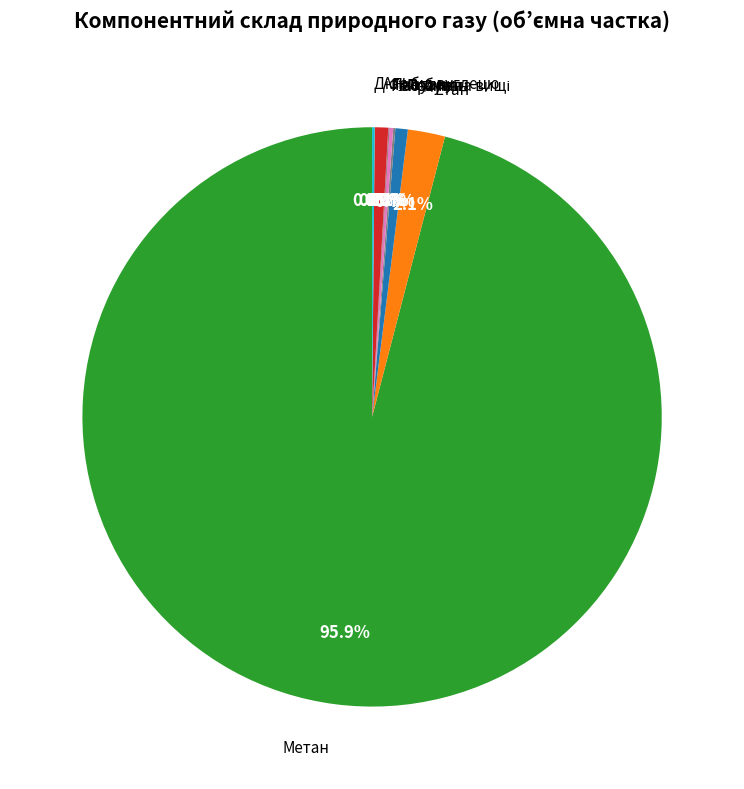

How much of the chart is everything except Пропан?

99.3%